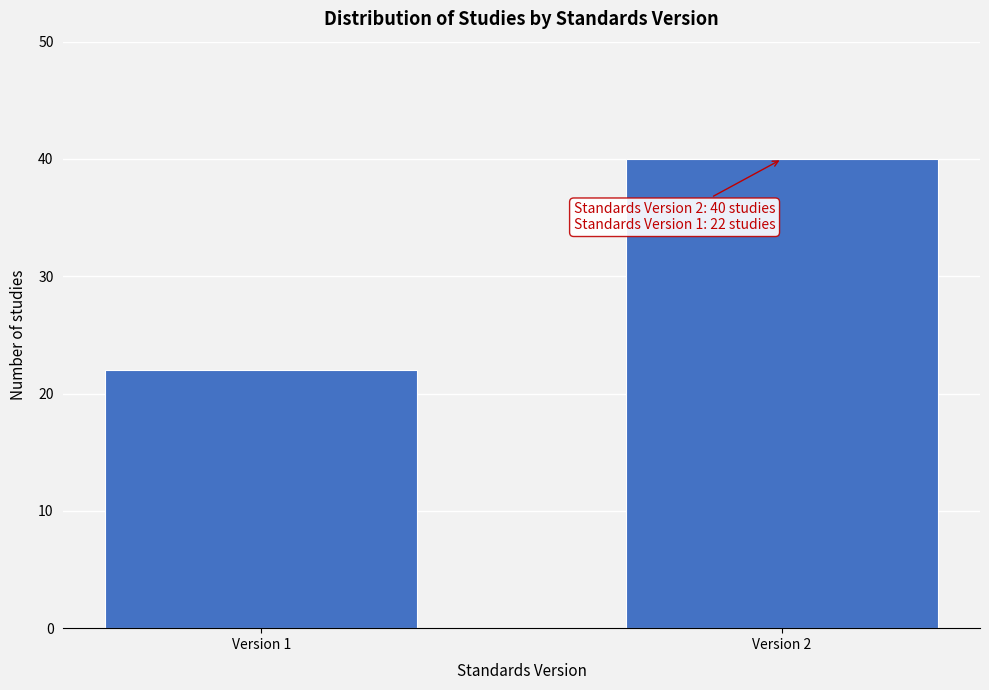

Reading left to right, extract all data points from this chart.

22	40